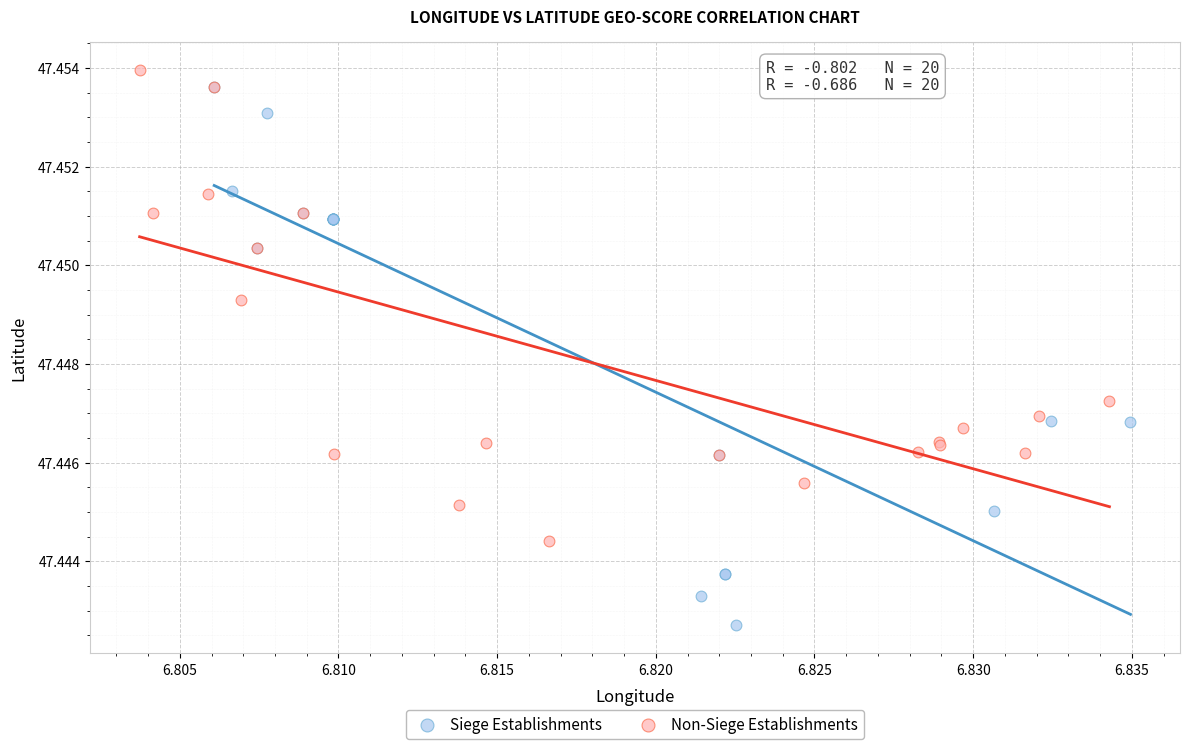

Which series reaches the minimum Y coordinate?

Siege Establishments